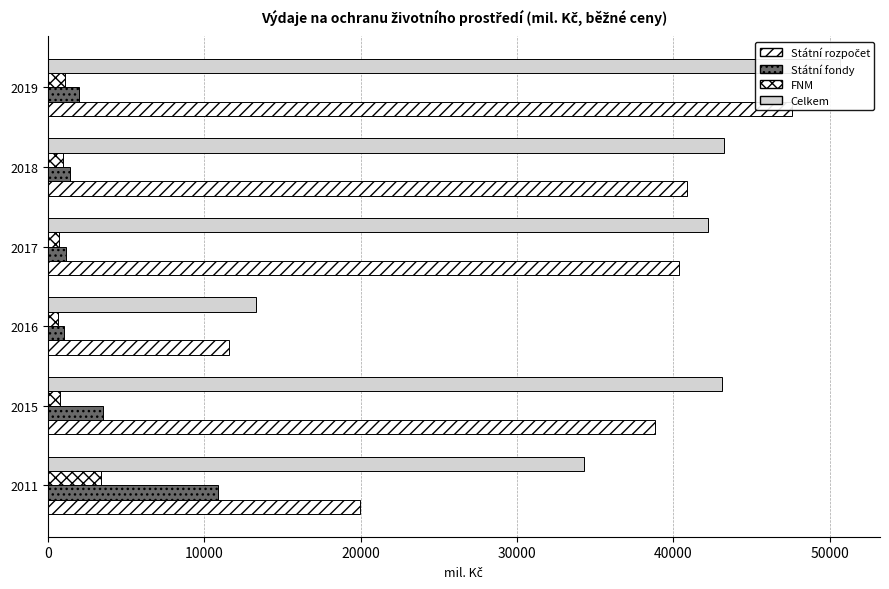

Is it true that Státní fondy equals 2025.5 at 2019?

True